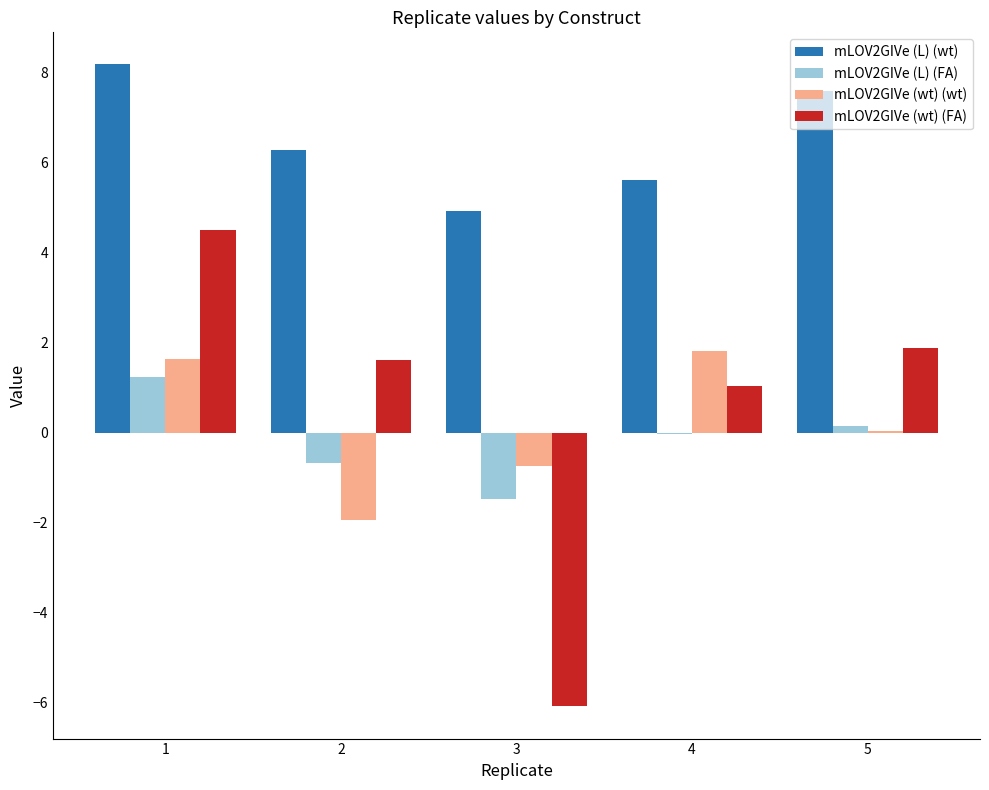

What is the sum of all mLOV2GIVe (L) (wt) values?

32.6